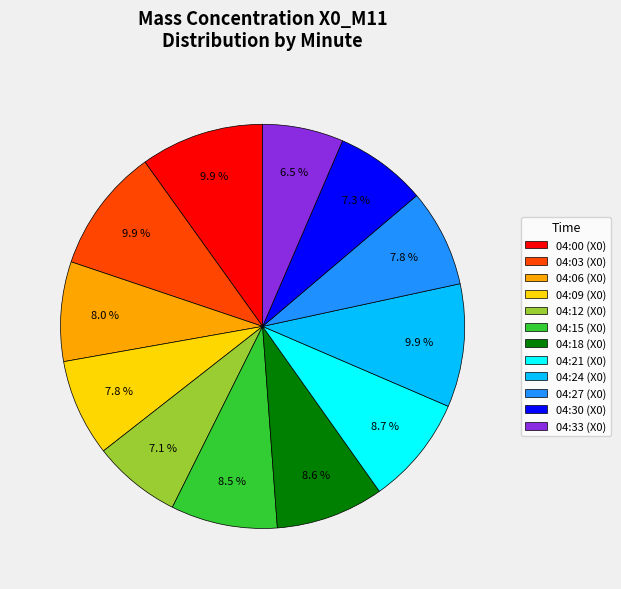

How many segments does this pie chart have?

12